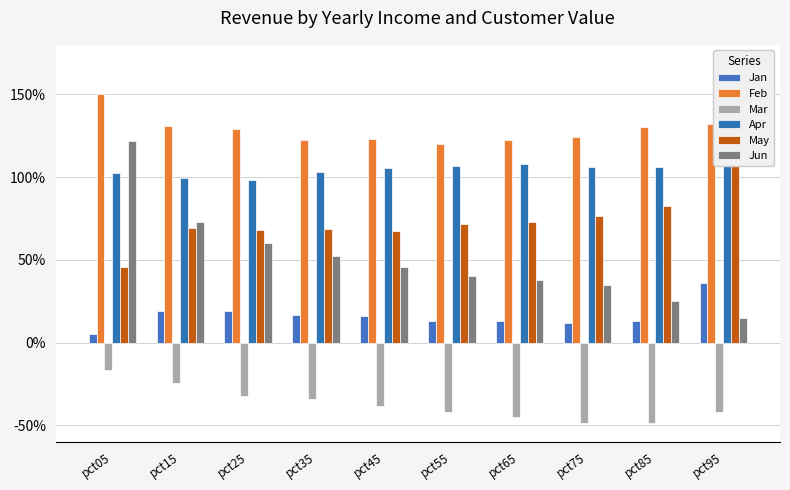

Count the May values in the range 0 to 1.

9